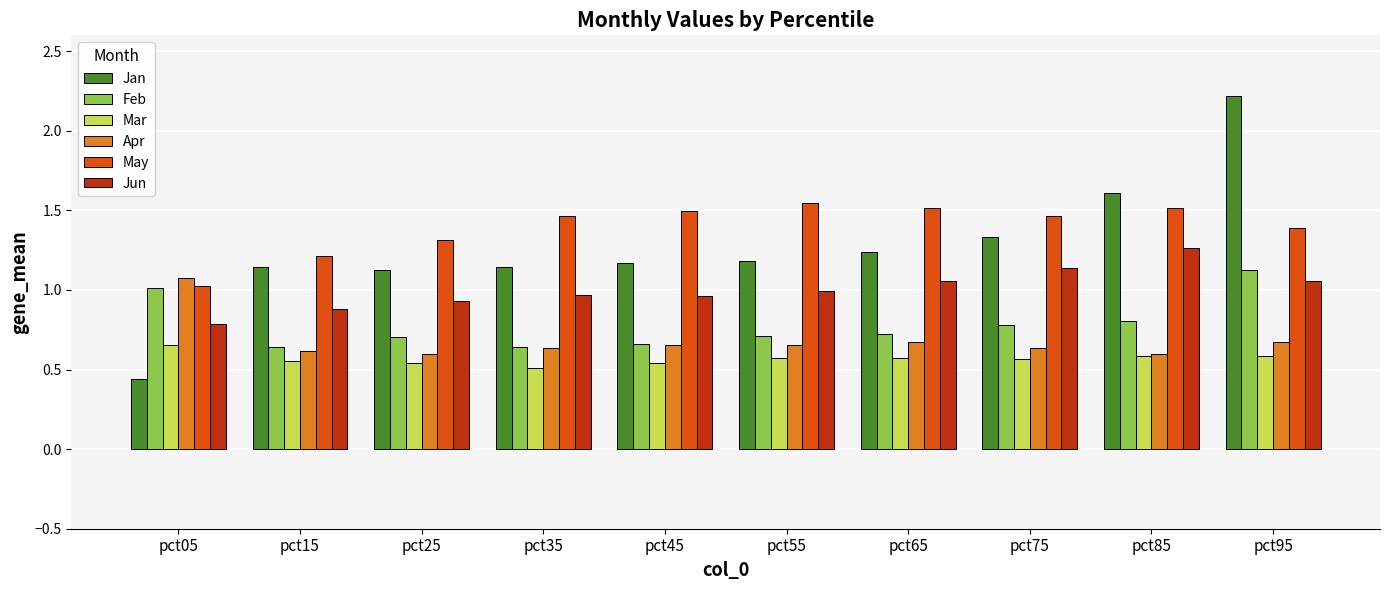

At which category is the sum across all series the highest?

pct95